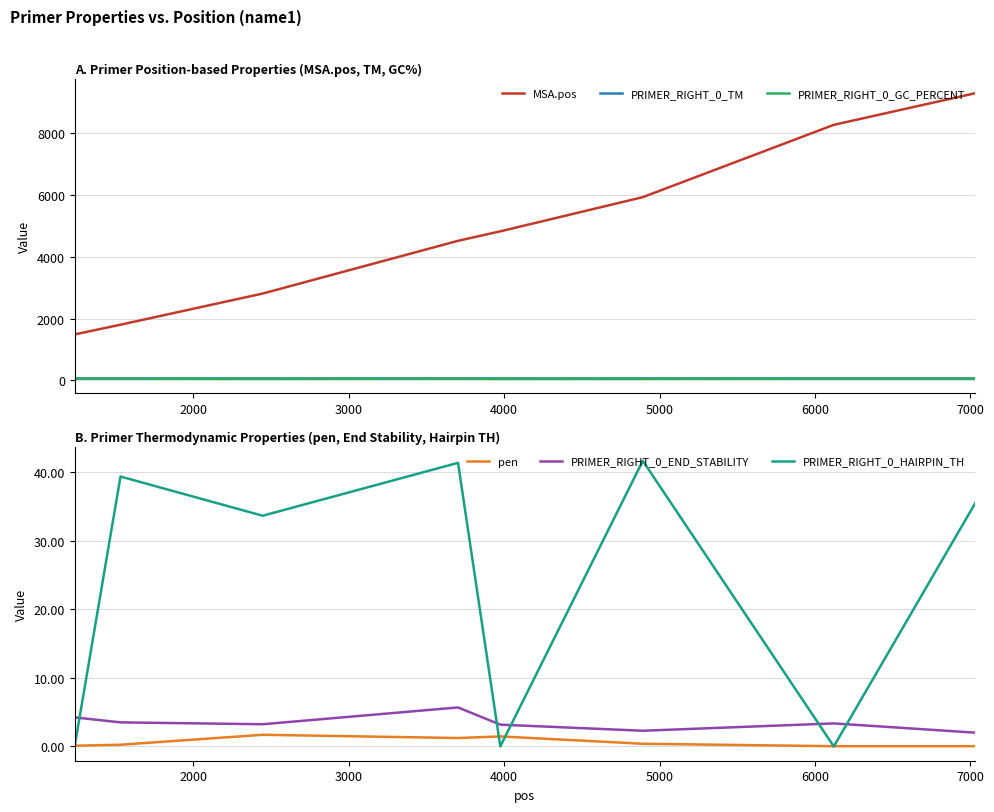

What is the difference between the second highest and minimum values in the pen series?

1.4